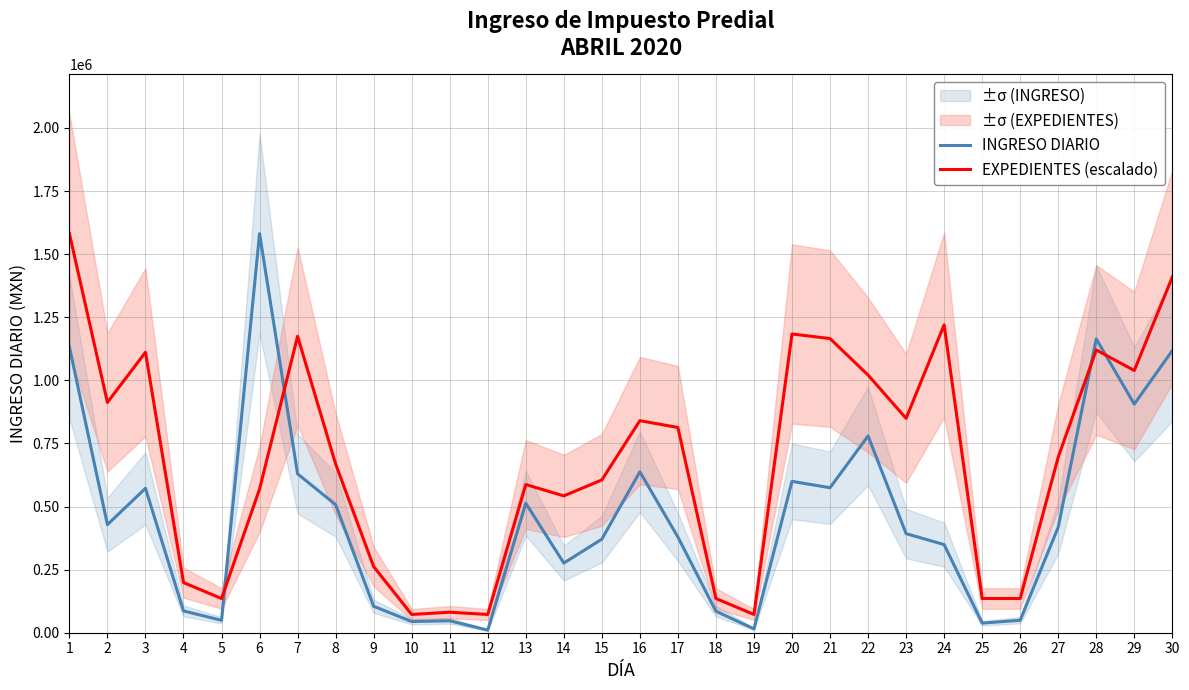

Which series has the largest total across all categories?

EXPEDIENTES (escalado)